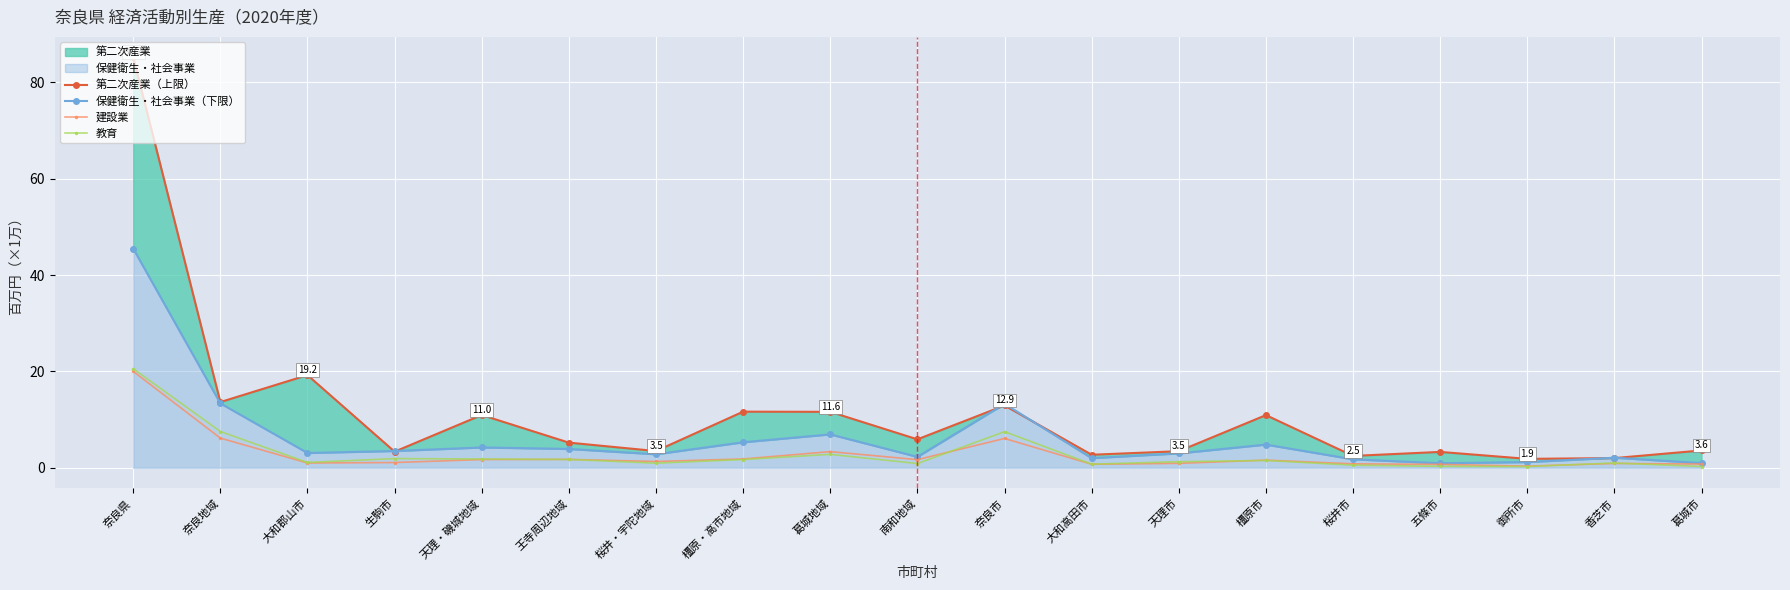

The 第二次産業（上限） series shows 3.5 at 桜井・宇陀地域. True or false?

True